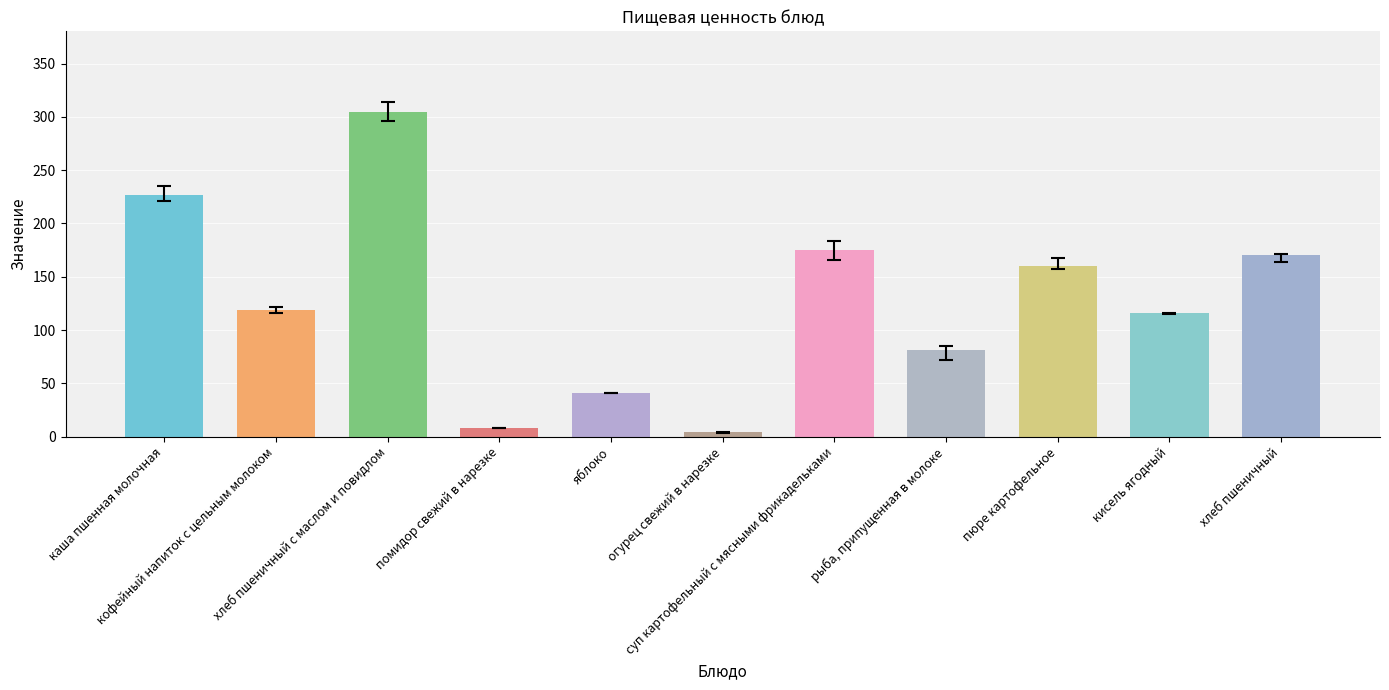

Are the bars grouped side by side (vs. stacked)?

Yes